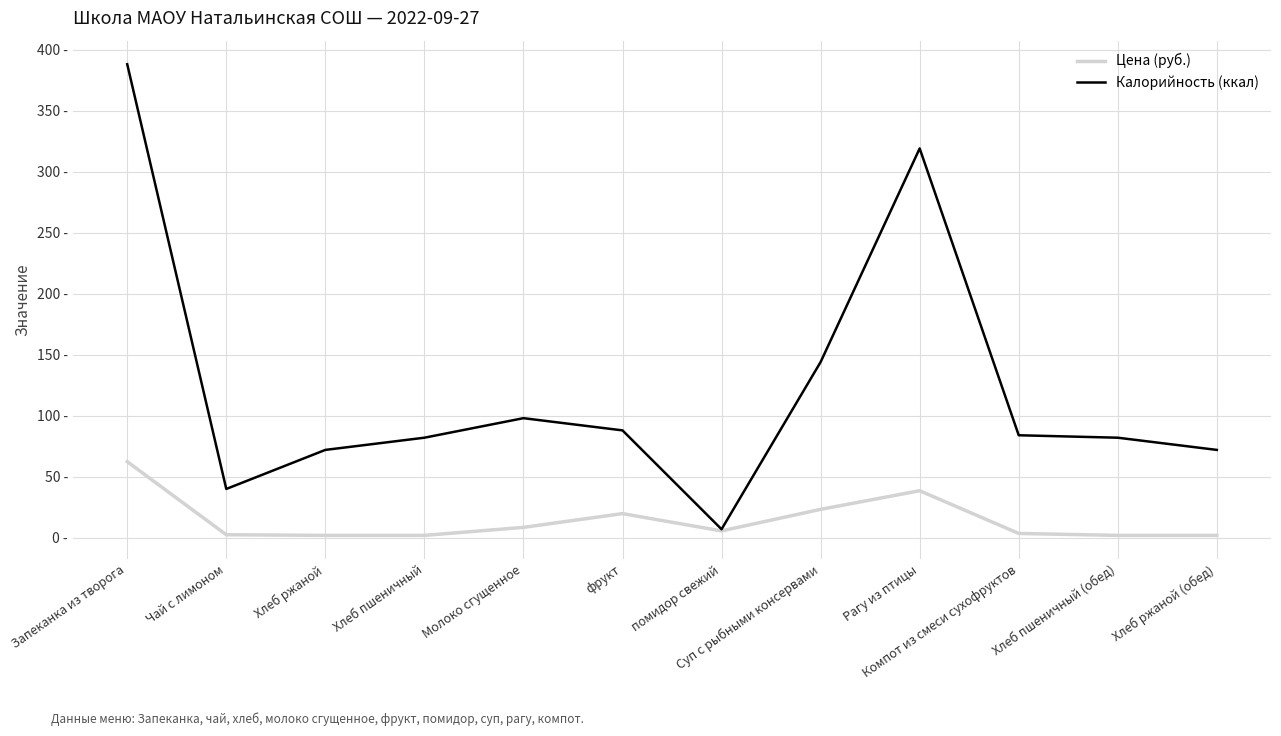

At which category does Цена (руб.) reach its first local valley?

помидор свежий